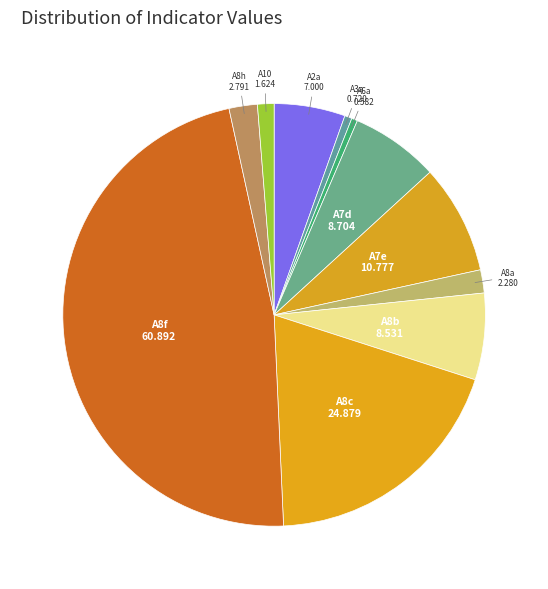

How many segments does this pie chart have?

11